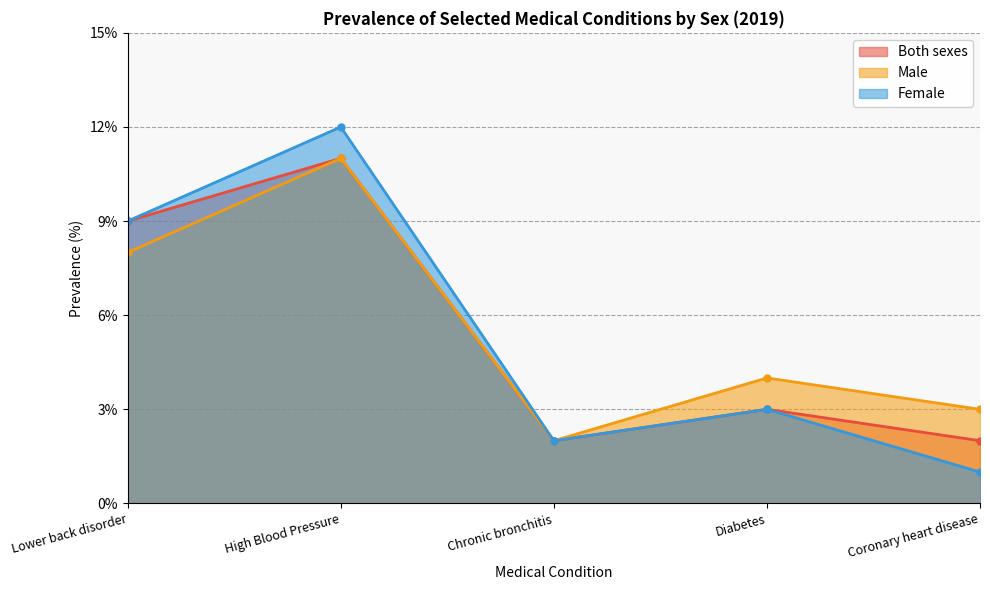

At how many categories does at least one series exceed 5?

2